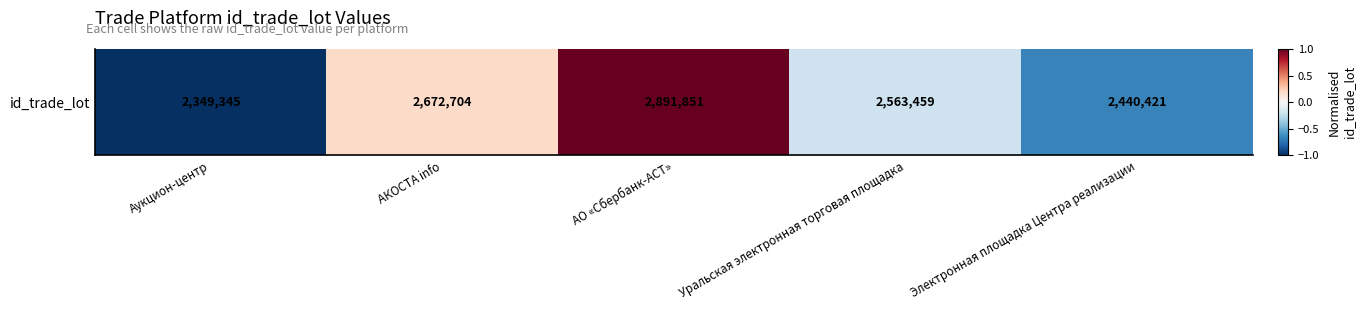

Which has a higher value, Уральская электронная торговая площадка or АКОСТА info?

АКОСТА info